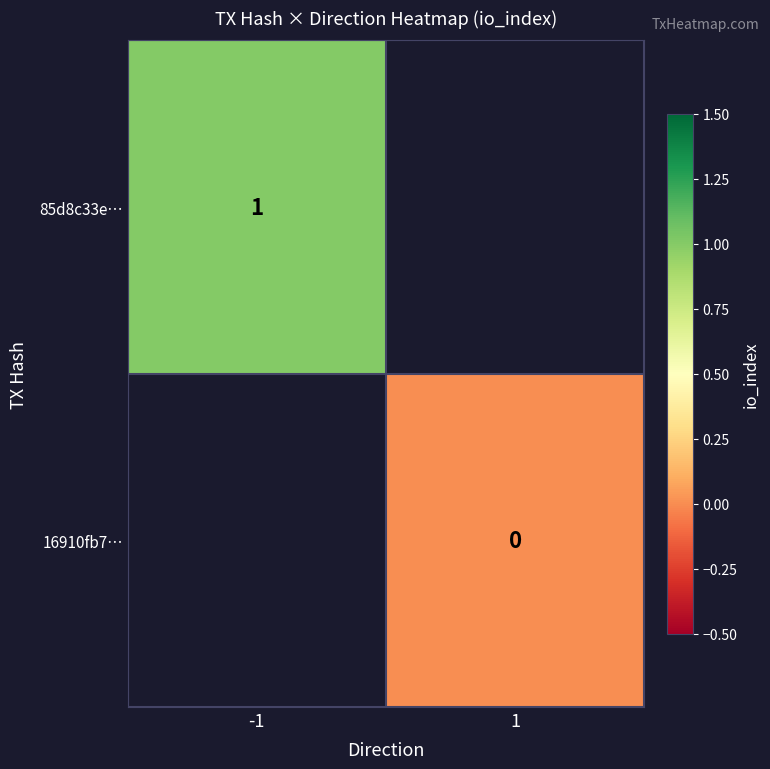

How many categories are shown in the chart?

2